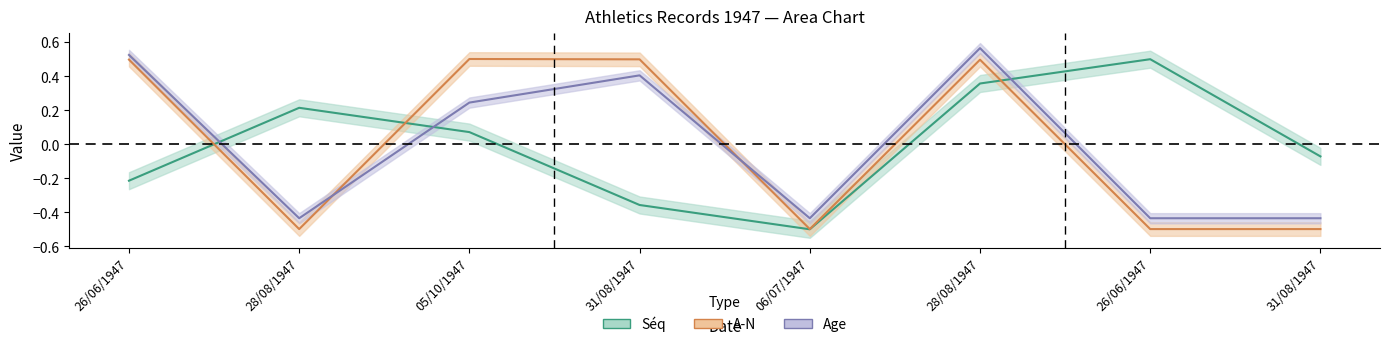

At which label does Age first exceed 0?

26/06/1947